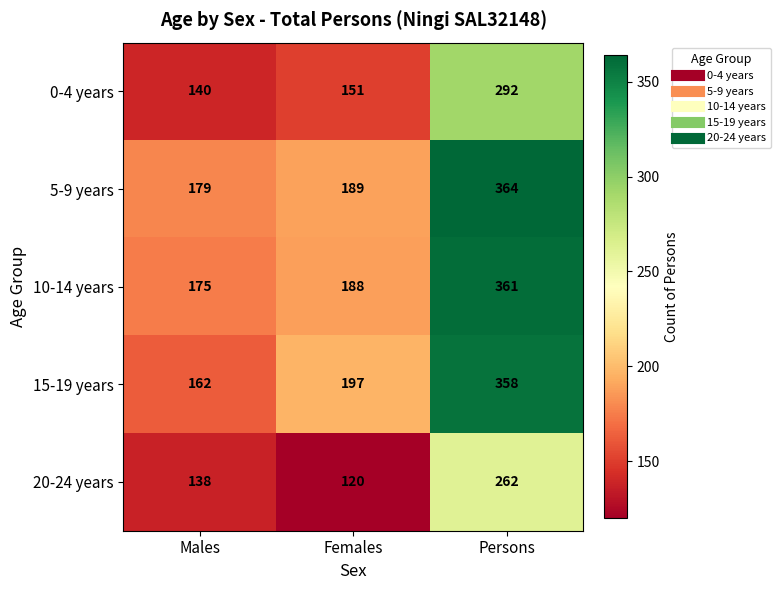

Which series has the largest range (max minus min)?

15-19 years